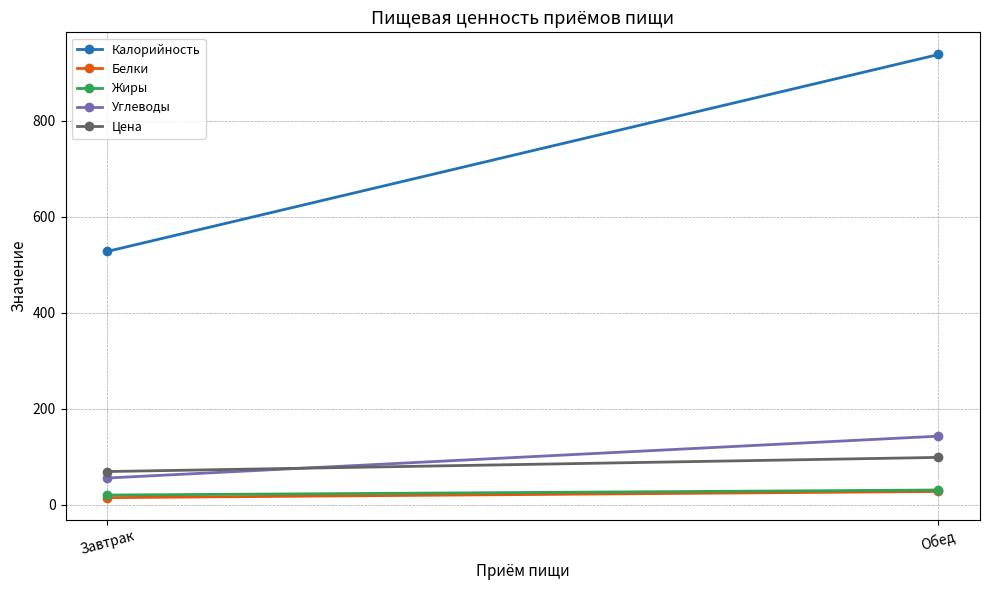

What is the maximum value for Цена?

98.5